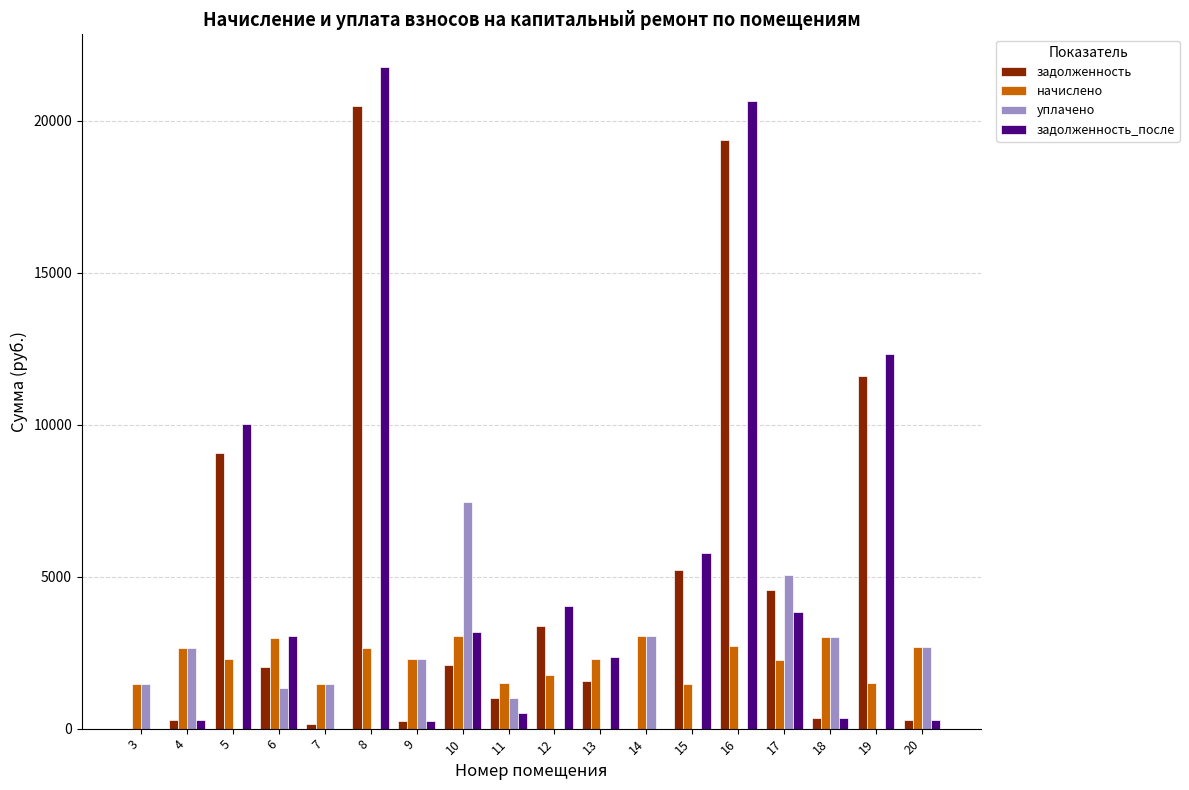

What is the sum of the задолженность values at 18 and 15?

5554.8